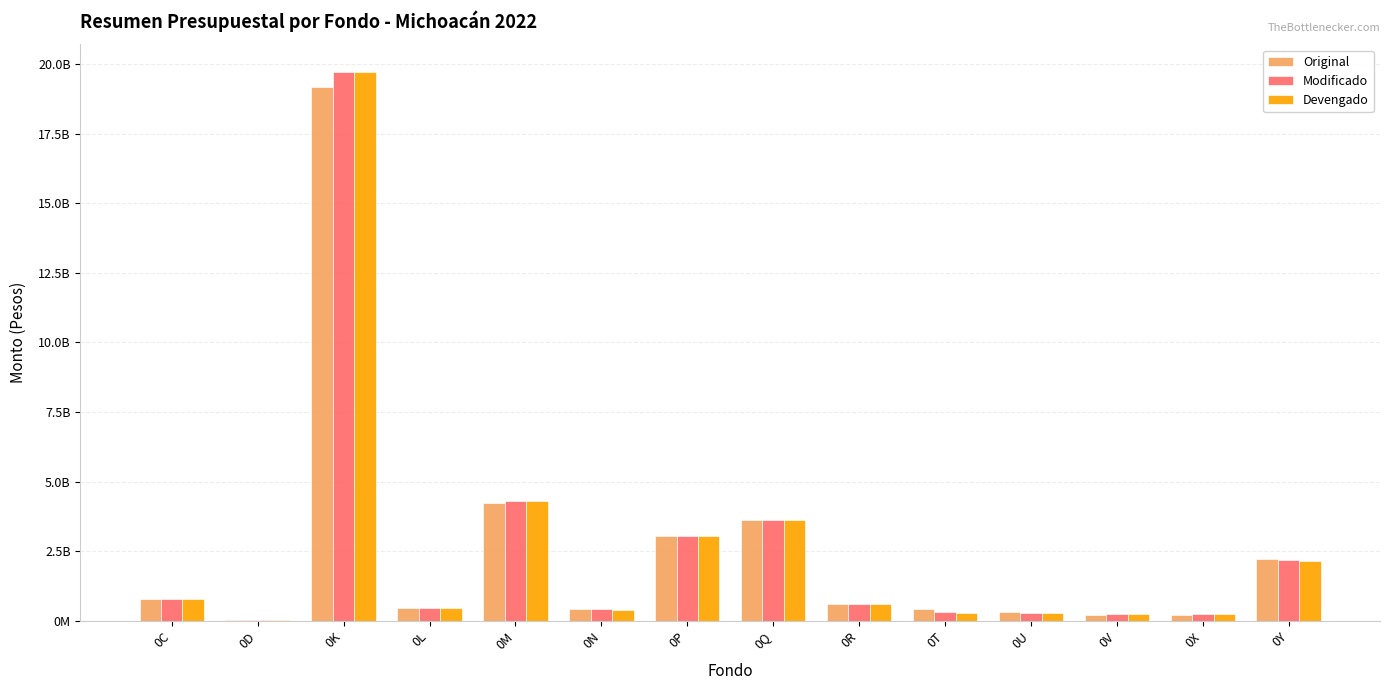

The Devengado series shows 399144988.6 at 0N. True or false?

True